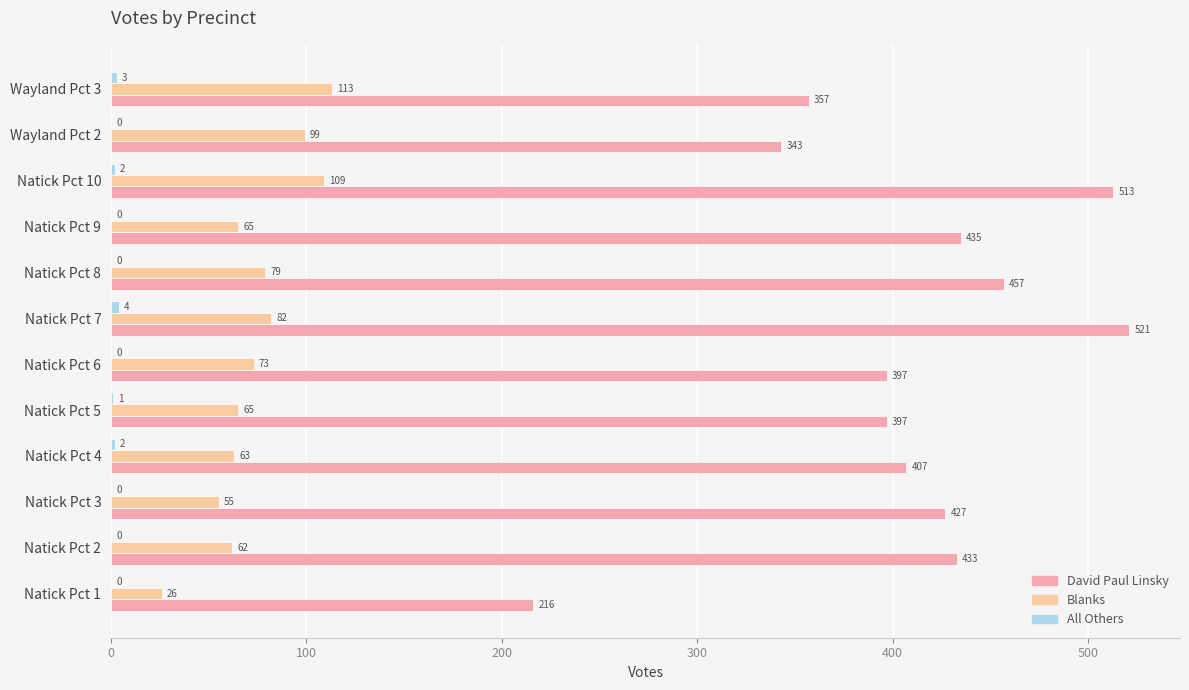

List the series in order of their overall mean, lowest first.

All Others, Blanks, David Paul Linsky